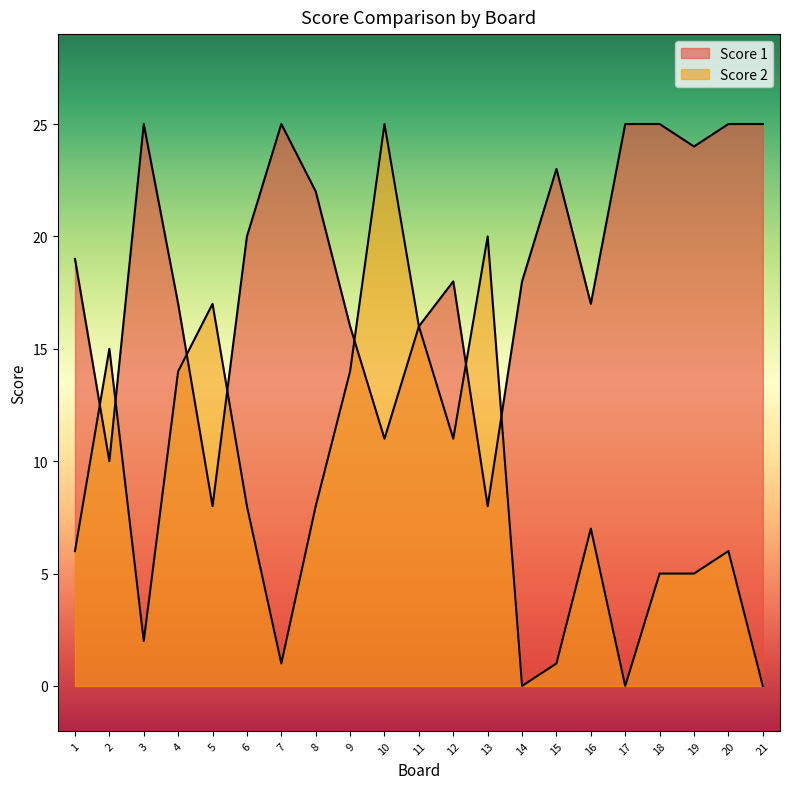

What is the sum of all Score 1 values?

397